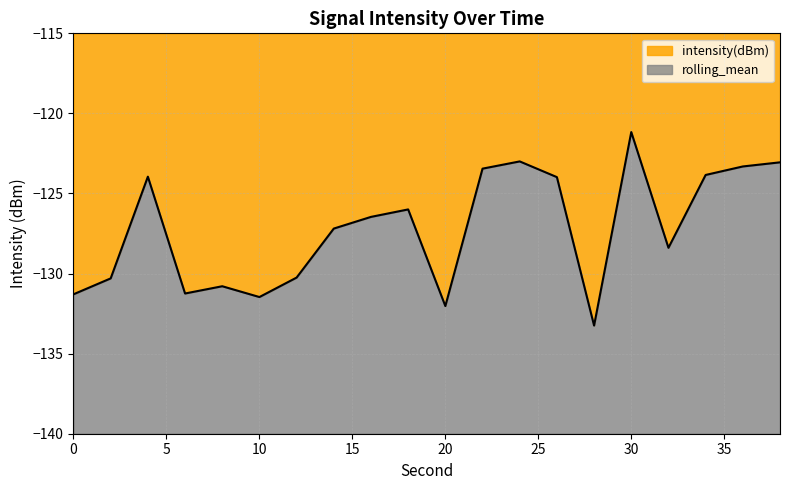

Rank the categories by value from highest to lowest.

30, 24, 38, 36, 22, 34, 4, 26, 18, 16, 14, 32, 12, 2, 8, 6, 0, 10, 20, 28